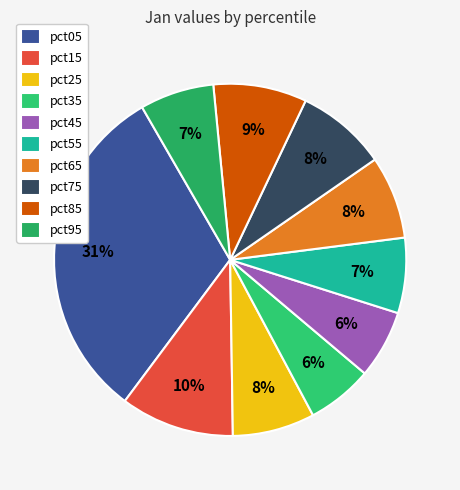

The pct15 slice represents 20% of the pie. True or false?

False